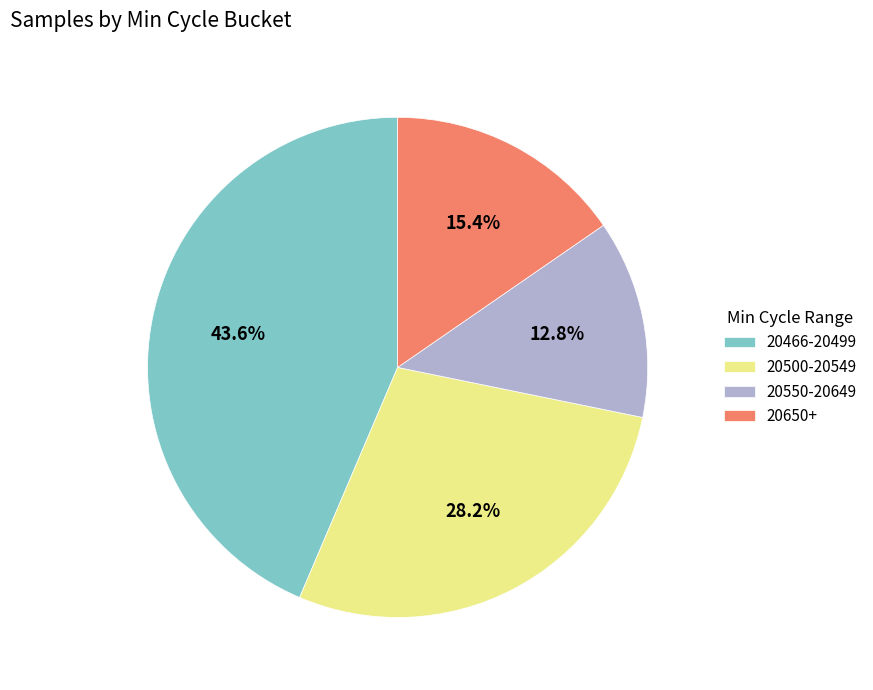

What is the largest slice in the pie chart?

20466-20499